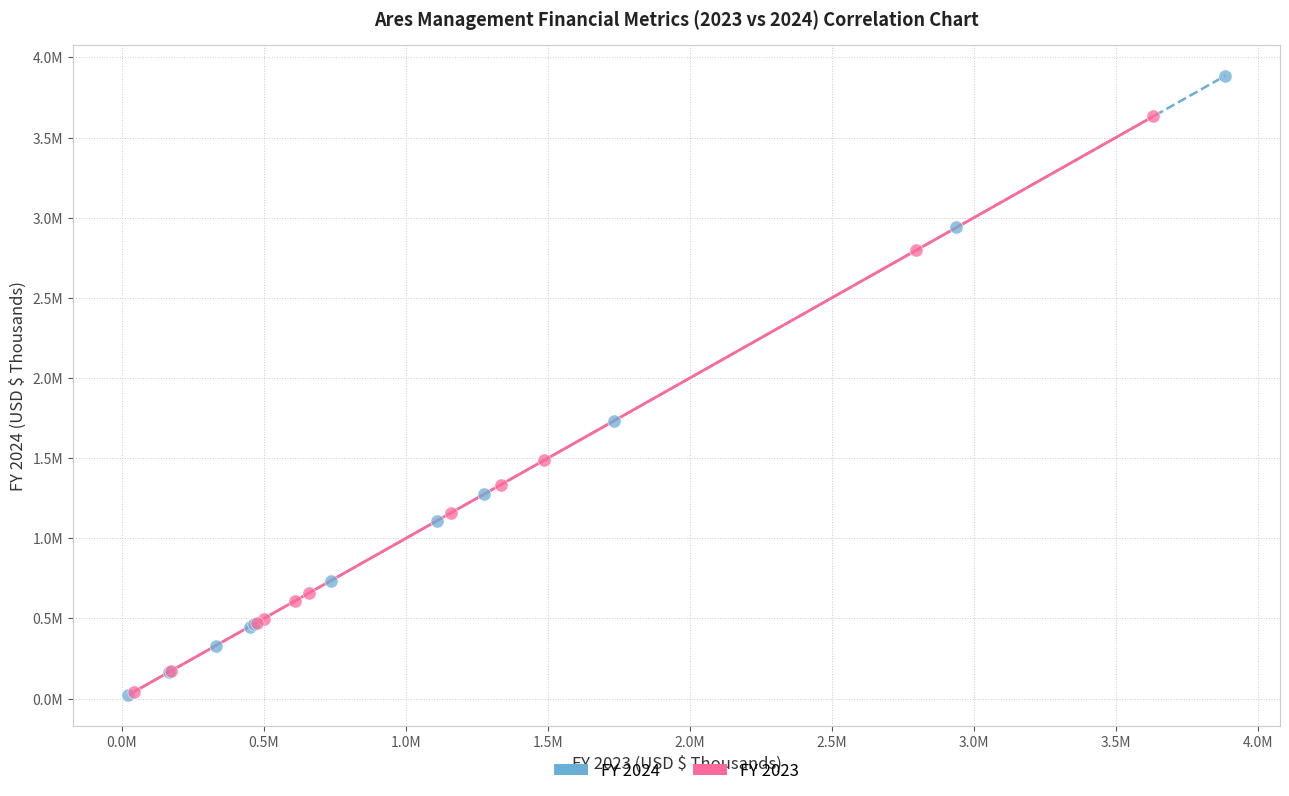

What are all the series names shown in the legend?

FY 2024, FY 2023